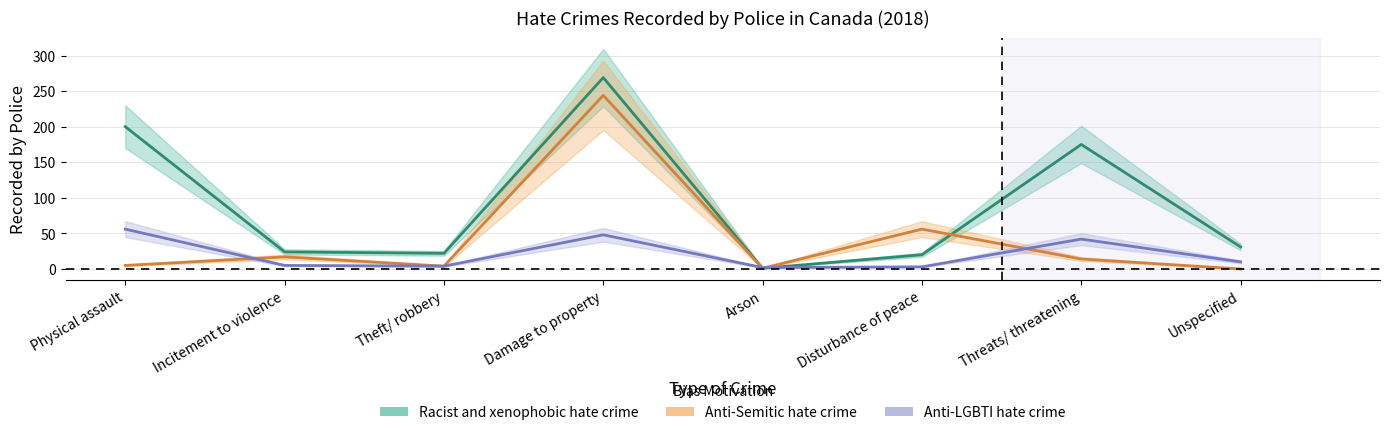

Which series has the largest range (max minus min)?

Racist and xenophobic hate crime